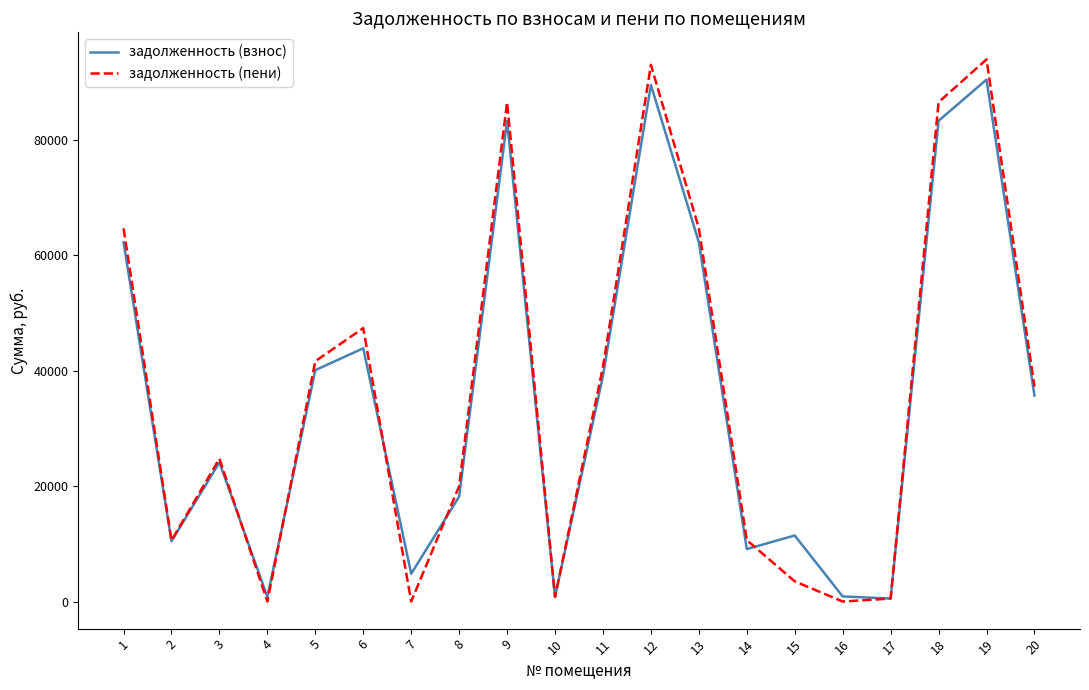

Which series has the widest spread of values?

задолженность (пени)